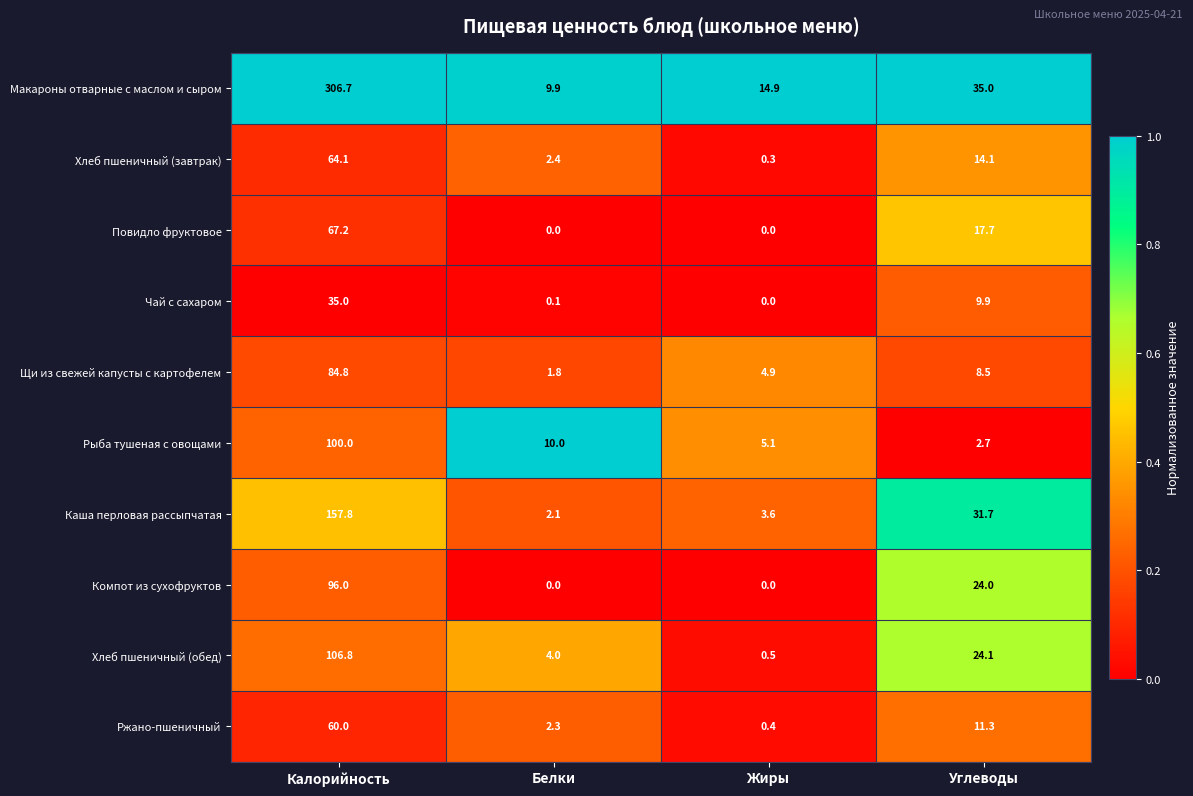

What is the spread (max minus min) of values at Жиры?

14.9